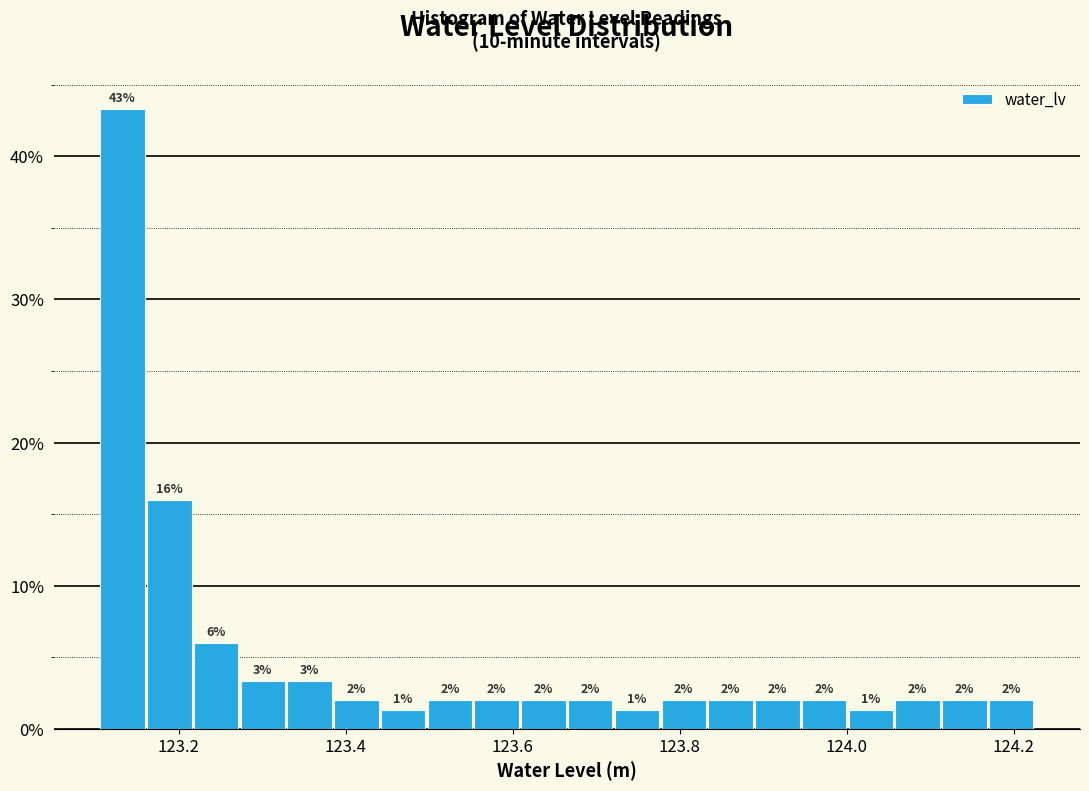

Read against the x-axis, roughly where is the centre of the tallest bar?

123.14